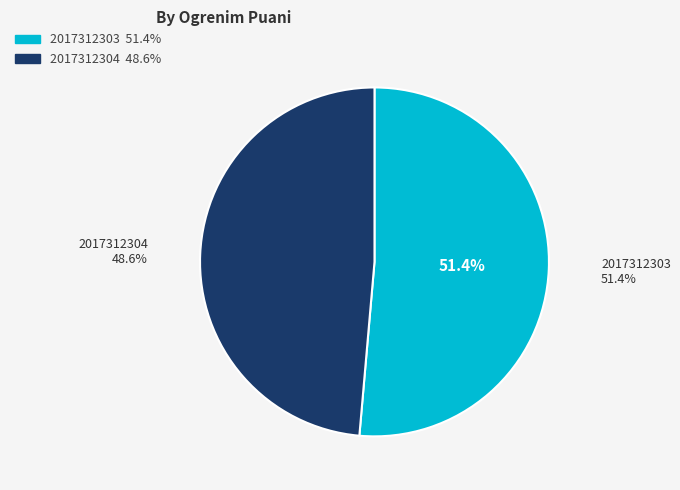

Is 2017312304 the majority of the pie?

No